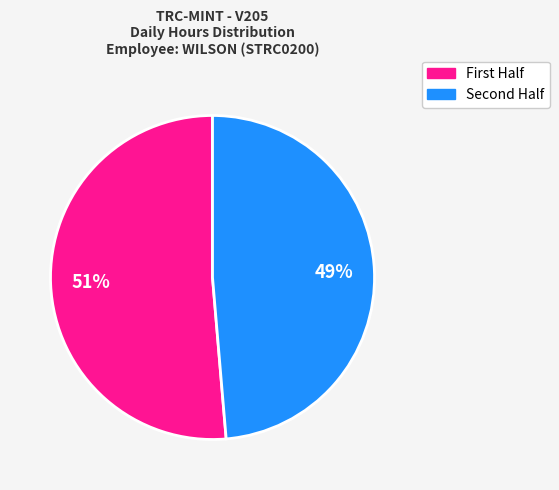

To the nearest percent, what is the average slice percentage?

50%